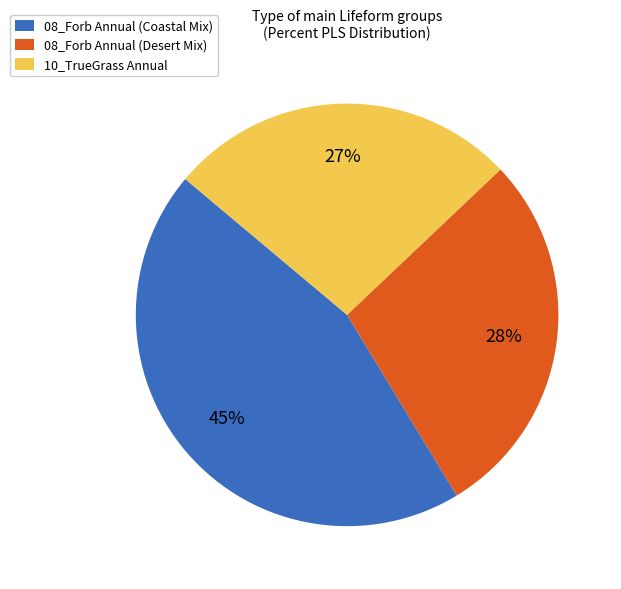

What percentage is the 08_Forb Annual (Coastal Mix) slice, to the nearest percent?

45%